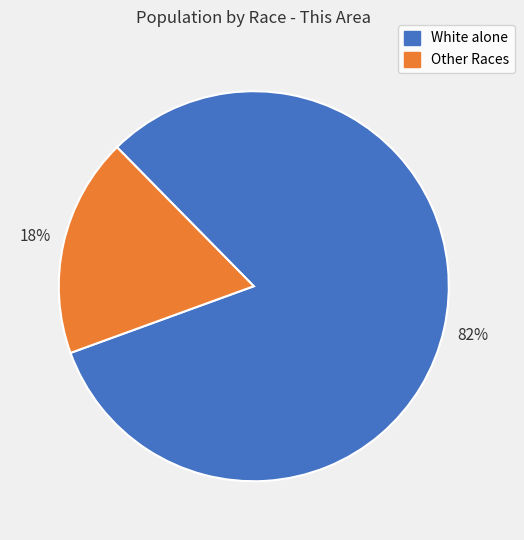

Does any single category account for the majority?

Yes